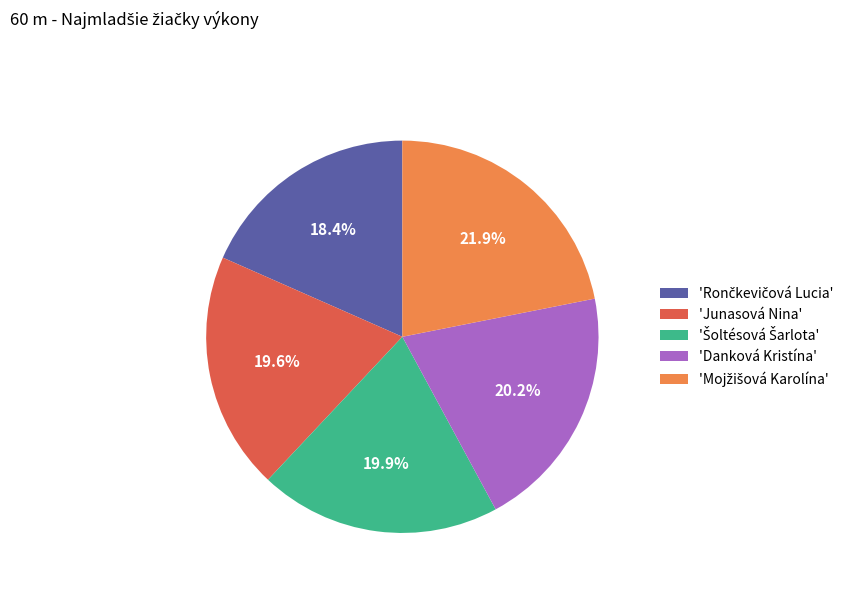

How much of the chart is everything except 'Junasová Nina'?

80.4%